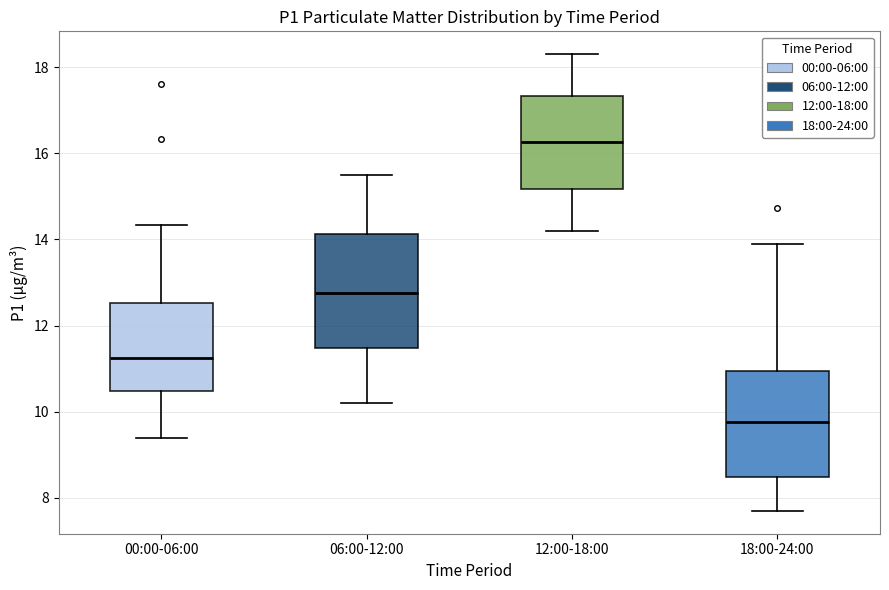

Reading left to right, read every box against the y-axis: the position of its median line, the range the box covers, and the ends of its whiskers. The values are not printed on the chart, so give them approximately, as read against the axis.

00:00-06:00: median 11.2, box 10.4 to 12.6, whiskers 9.4 to 14.4
06:00-12:00: median 12.8, box 11.4 to 14.2, whiskers 10.2 to 15.6
12:00-18:00: median 16.2, box 15.2 to 17.4, whiskers 14.2 to 18.4
18:00-24:00: median 9.8, box 8.4 to 11.0, whiskers 7.8 to 14.0